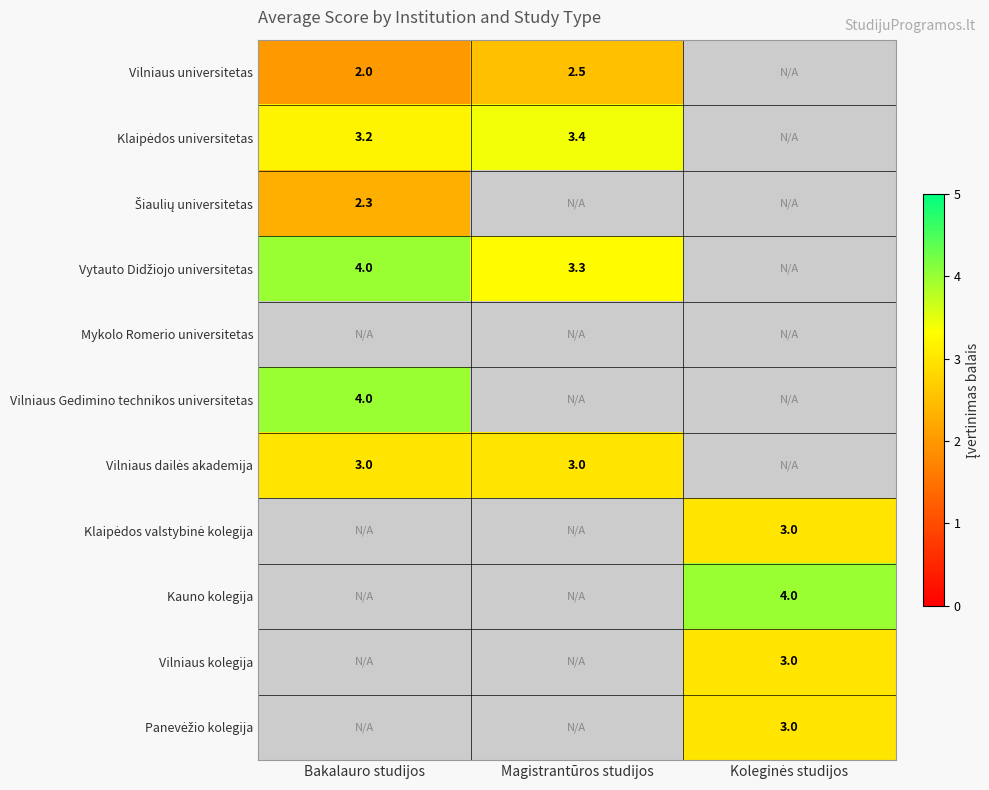

How many data points does each series have?

3